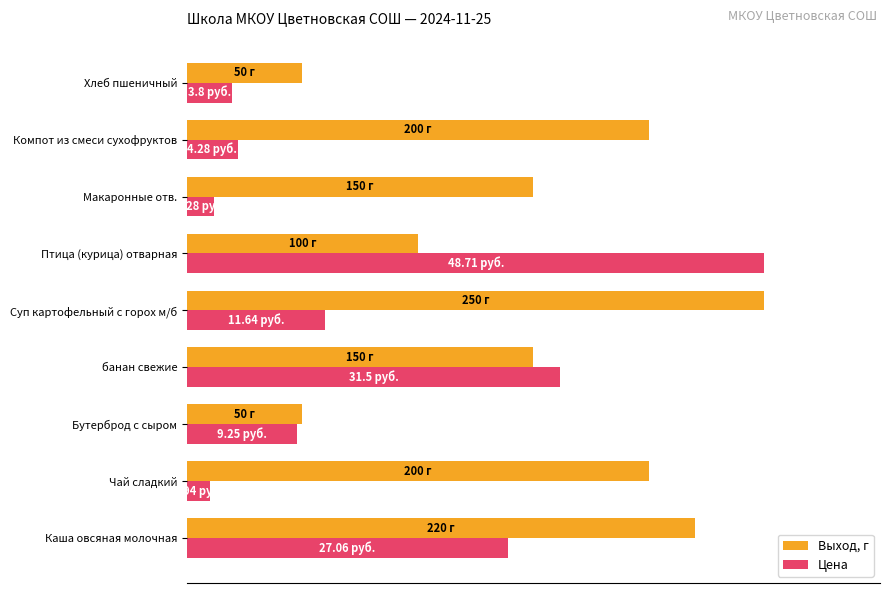

Which series has the widest spread of values?

Цена